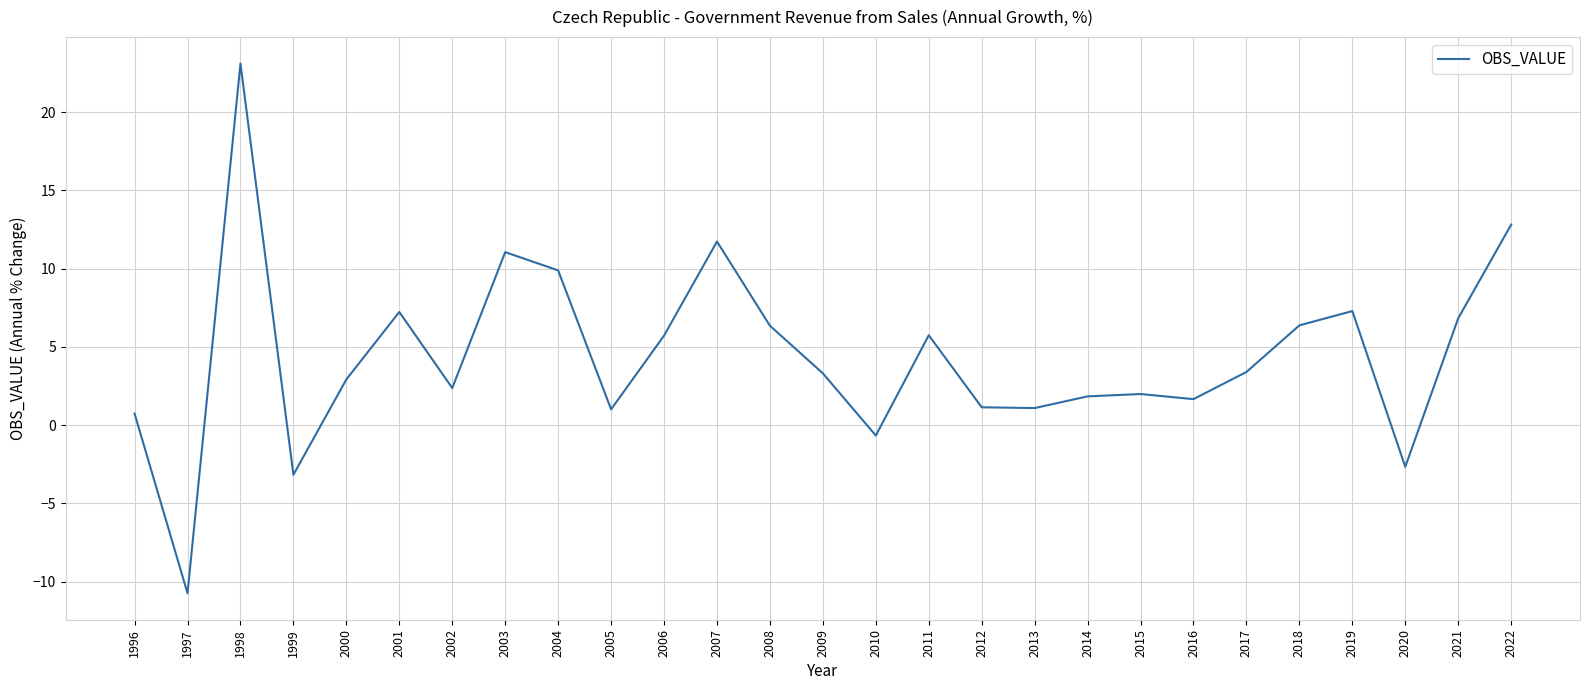

What is the approximate value at 2005?

1.0